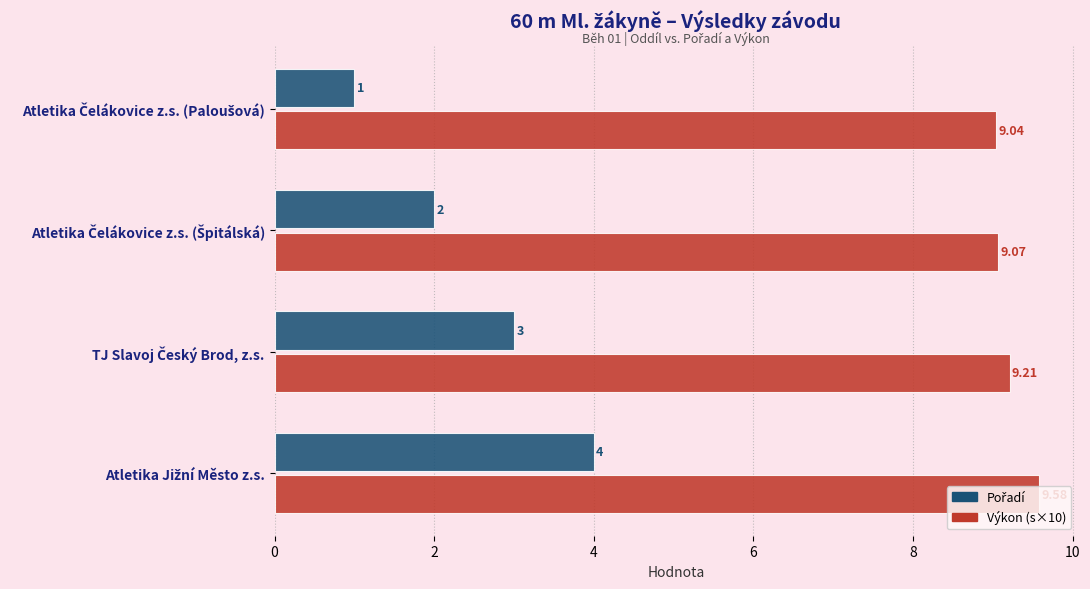

What is the average value of the Výkon (s×10) series?

9.2